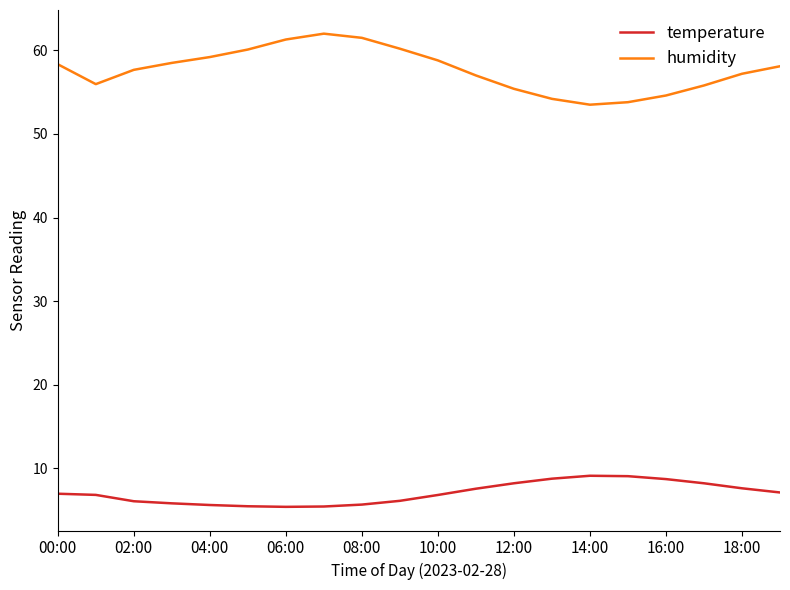

What is the difference between the maximum and minimum values in the temperature series?

3.7